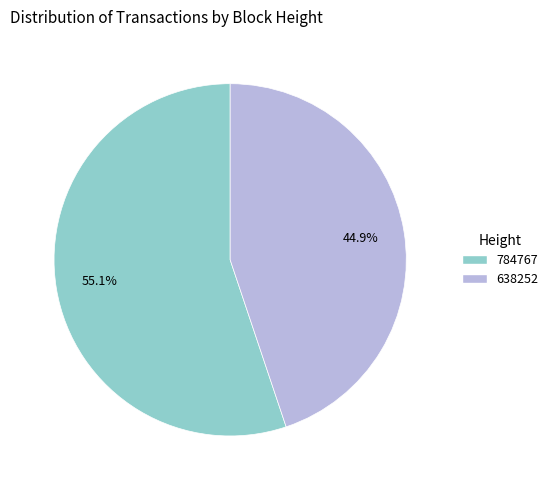

Which slice is the largest?

784767